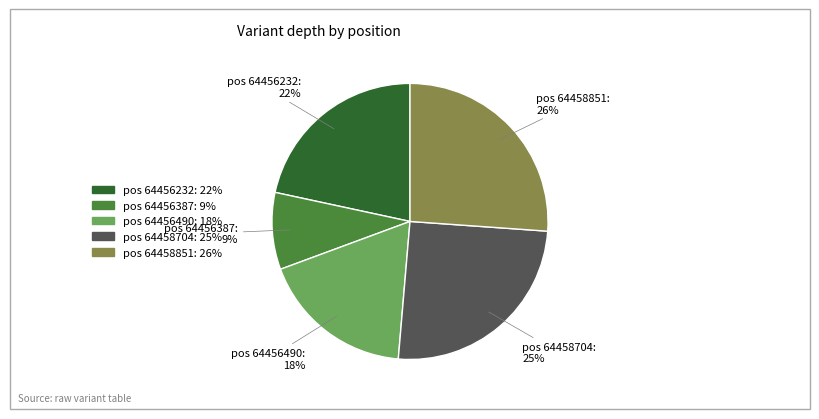

To the nearest percent, what is the average slice percentage?

20%